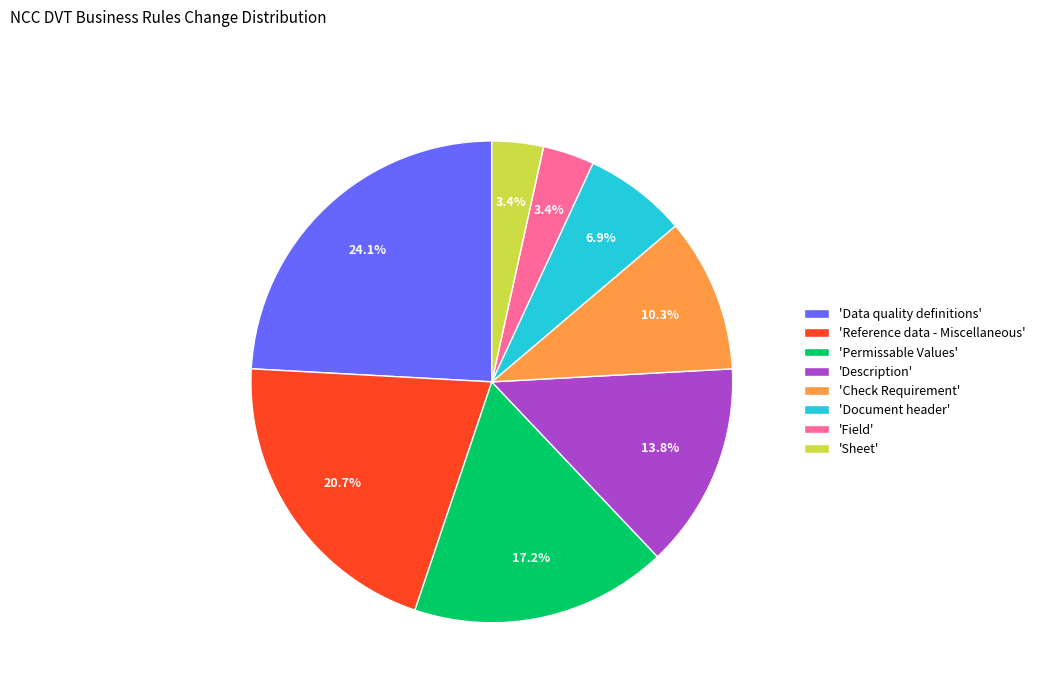

Which category has the biggest portion of the pie?

'Data quality definitions'